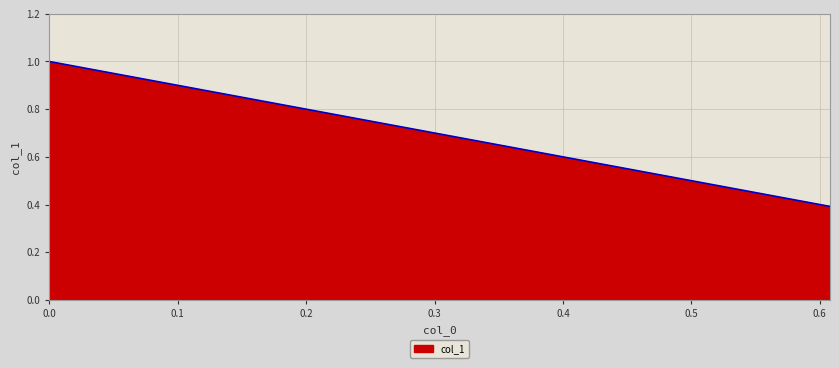

Reading left to right, extract all data points from this chart.

0=1.0	0.607936=0.4